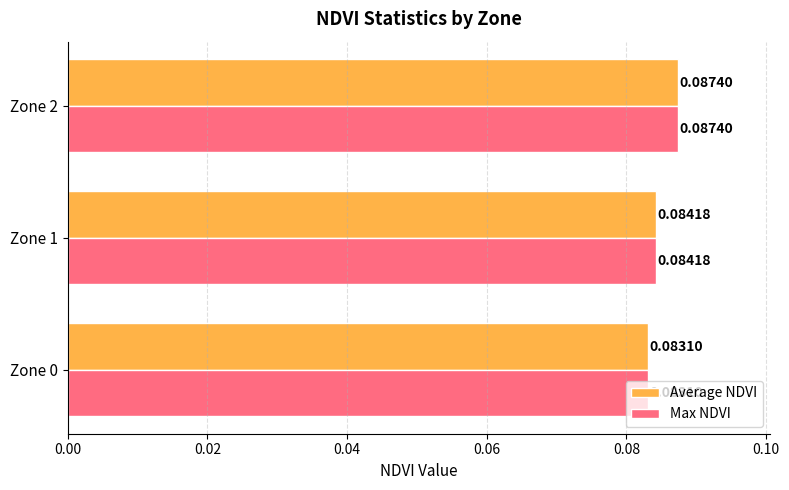

At which category is the sum across all series the highest?

Zone 2